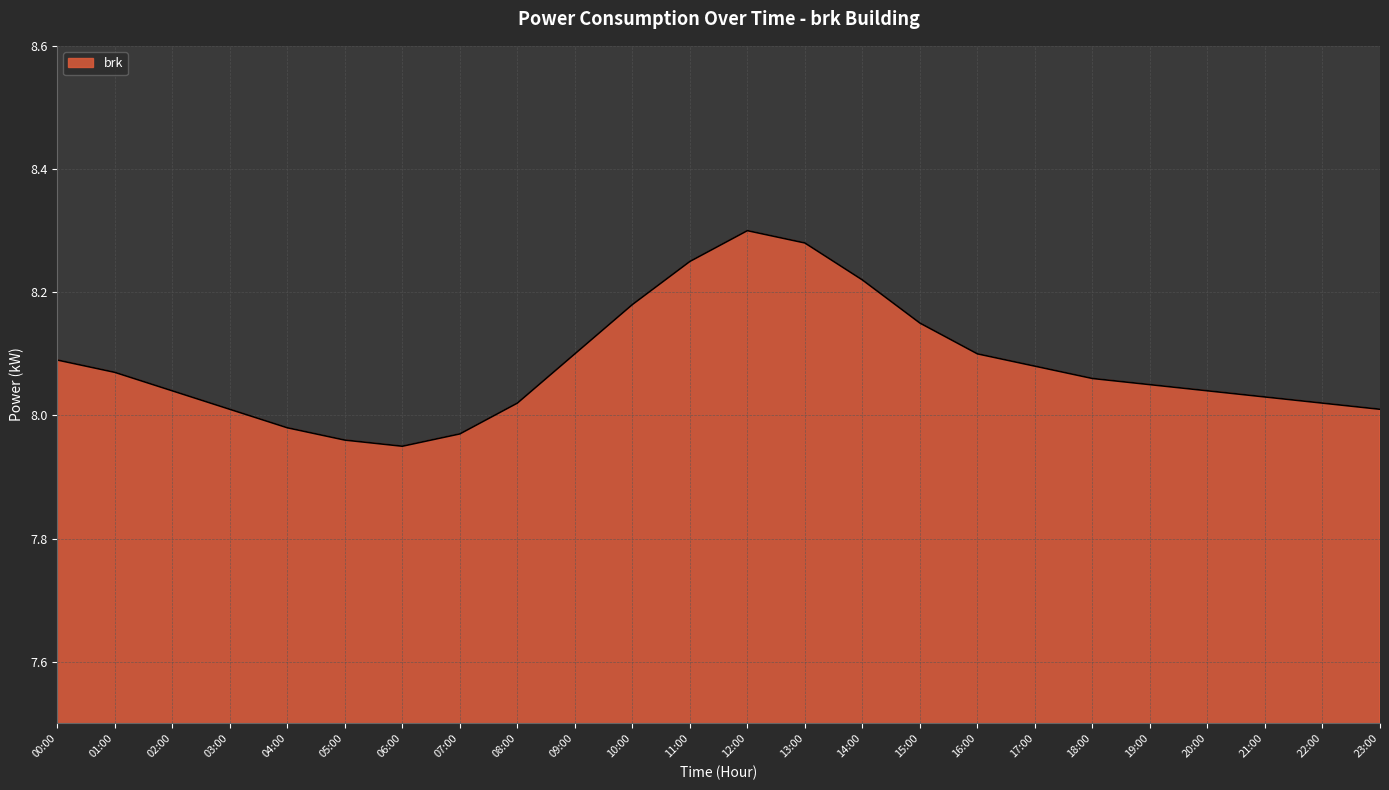

How many series are shown in this chart?

1